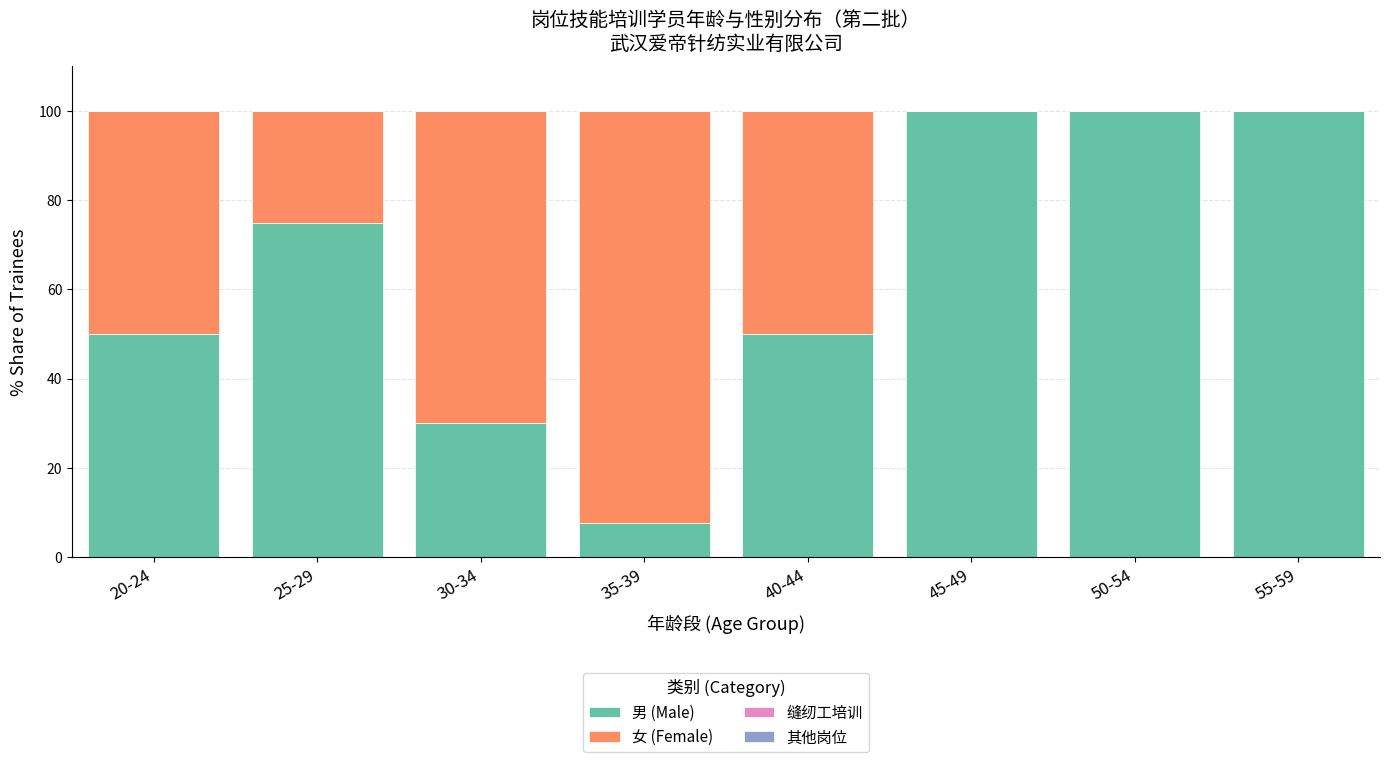

What is the highest value of the 男 (Male) series?

100.0